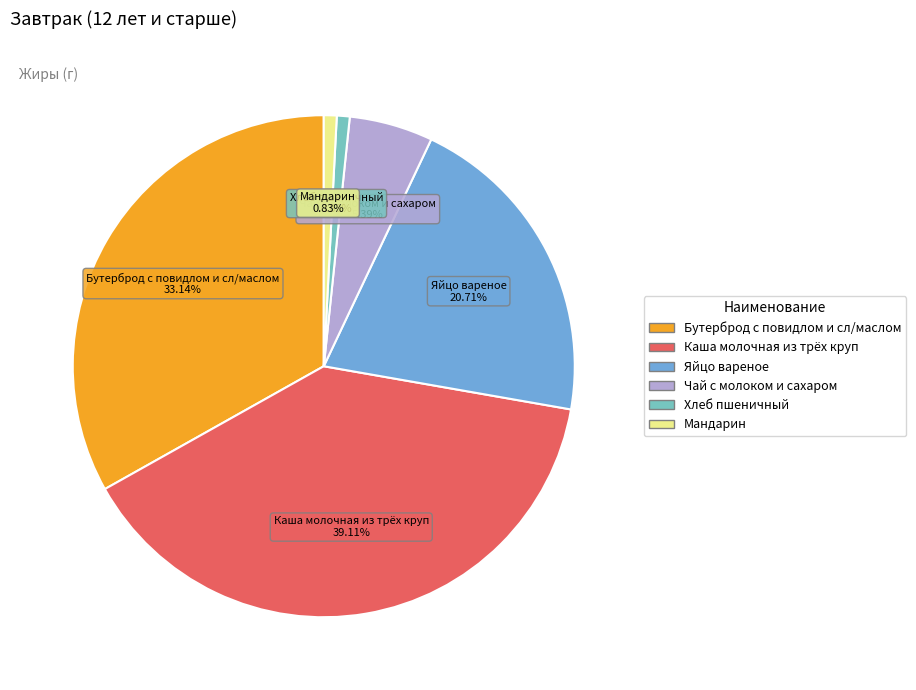

What is the total percentage of Чай с молоком и сахаром and Хлеб пшеничный?

6.2%